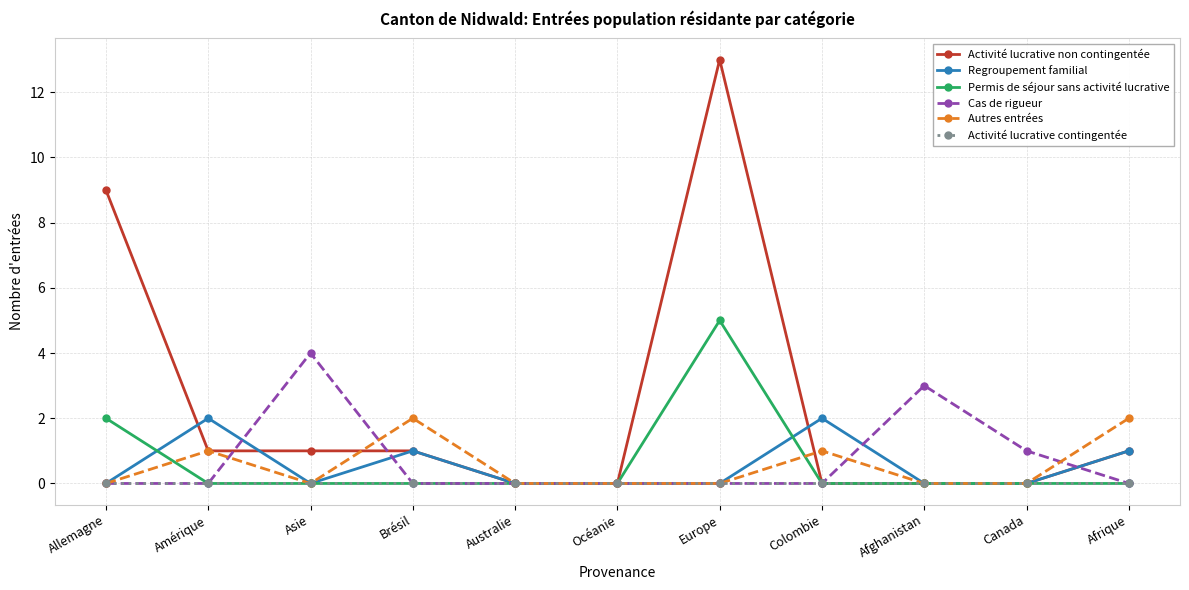

True or false: Autres entrées has a value of 1 at Afrique.

False